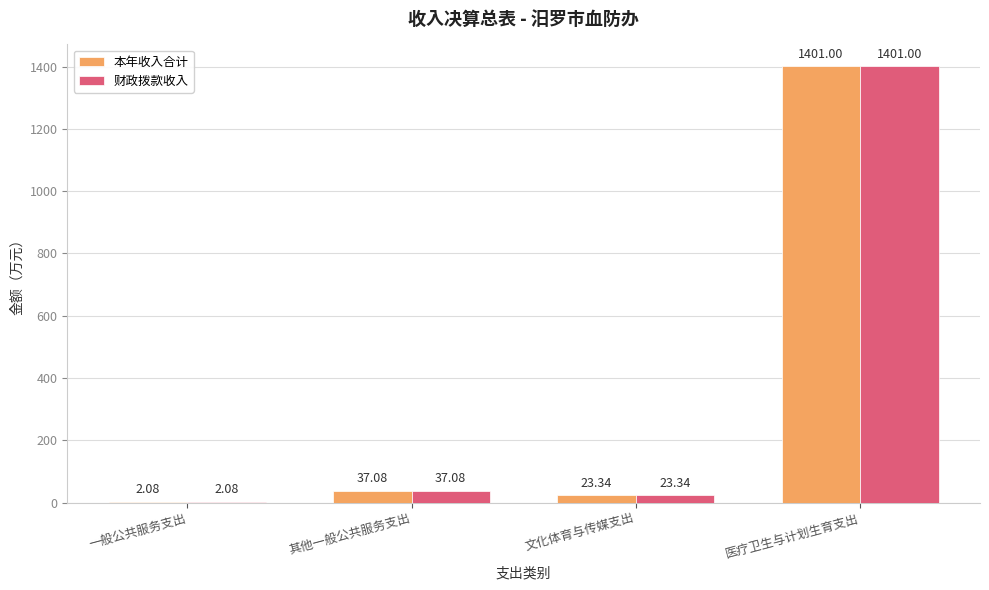

At which label does 本年收入合计 reach its peak?

医疗卫生与计划生育支出